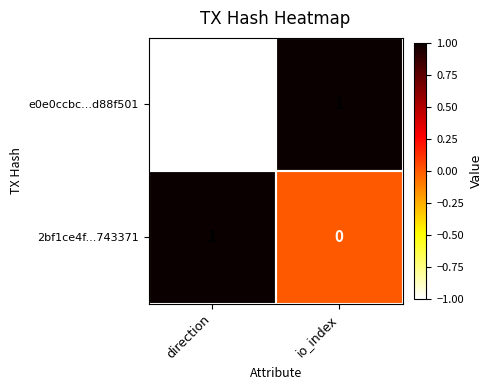

At which category is the sum across all series the highest?

io_index